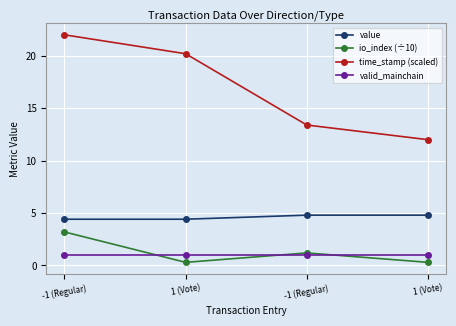

The io_index (÷10) series shows 3.2 at -1 (Regular). True or false?

True